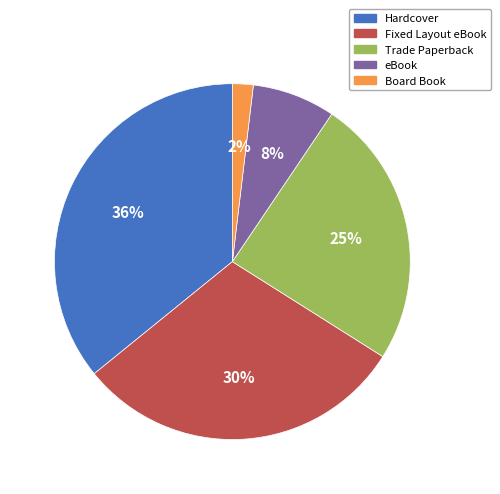

Which category has the smallest portion of the pie?

Board Book